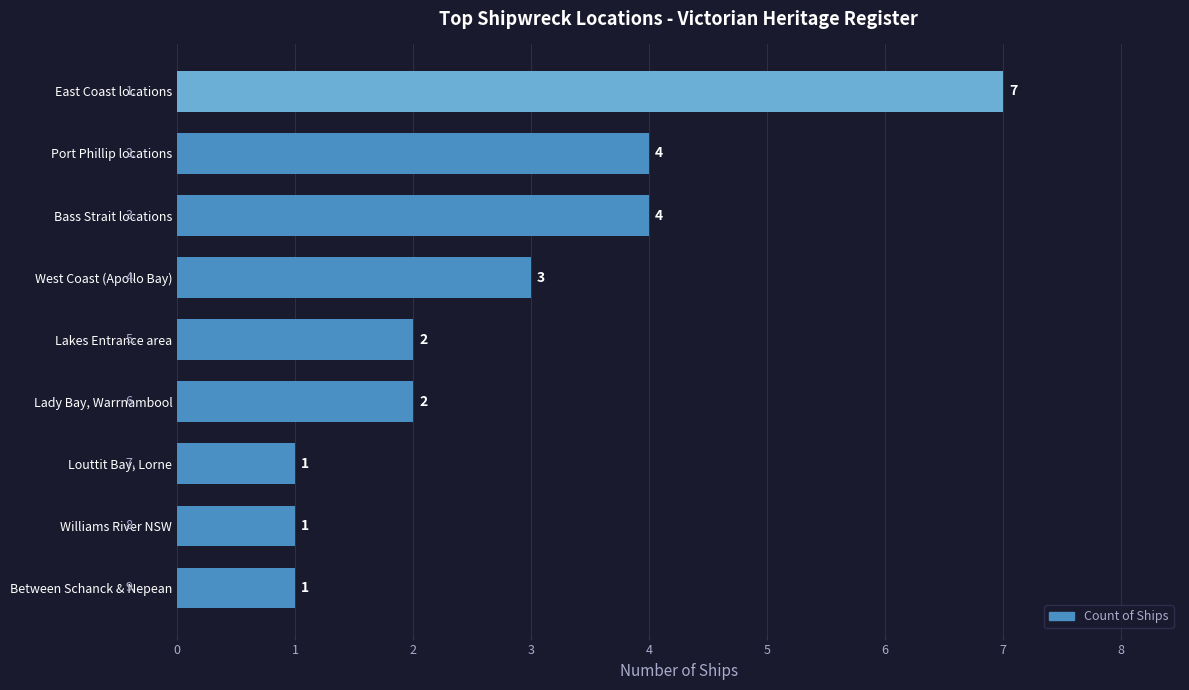

What is the difference between the second highest and second lowest values?

3